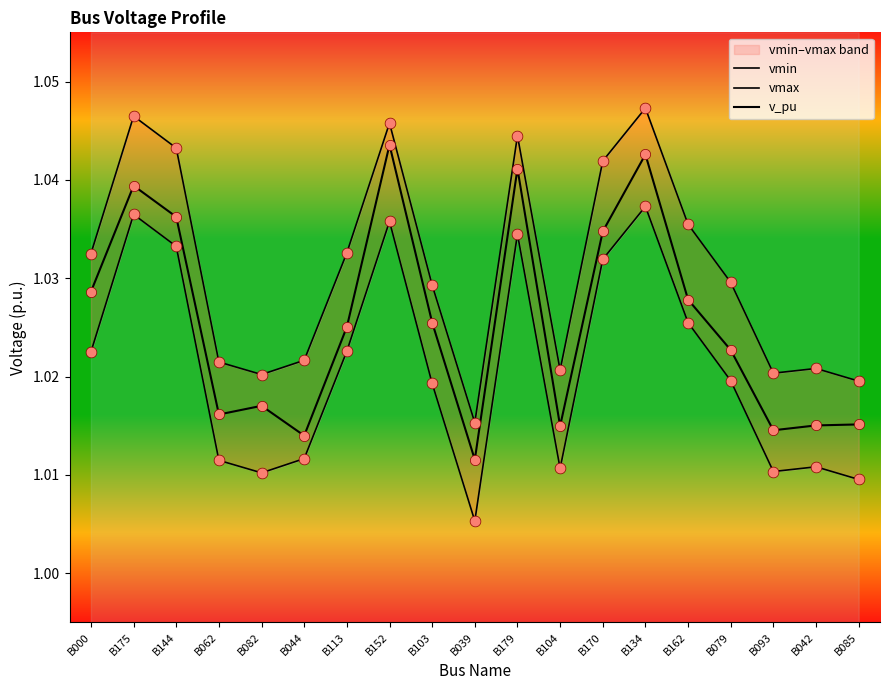

Is the value of vmin at B152 greater than the value of vmax at B170?

No